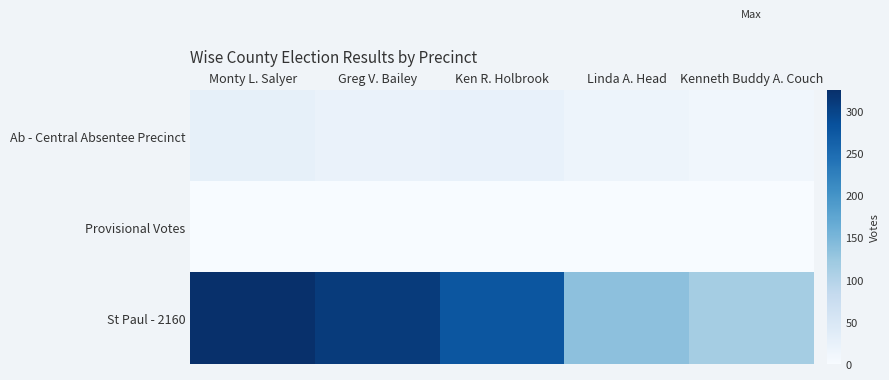

What is the spread (max minus min) of values at Greg V. Bailey?

310